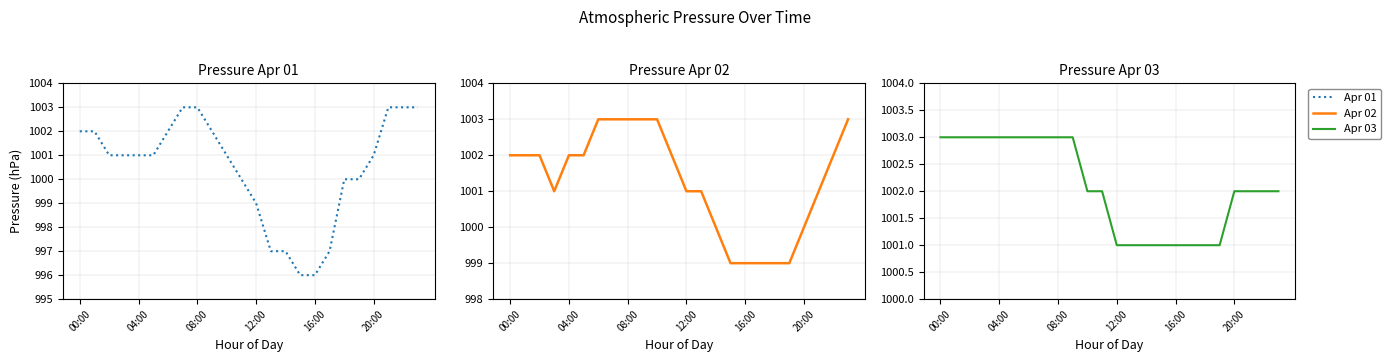

How many data points in Apr 03 are above 1002?

10